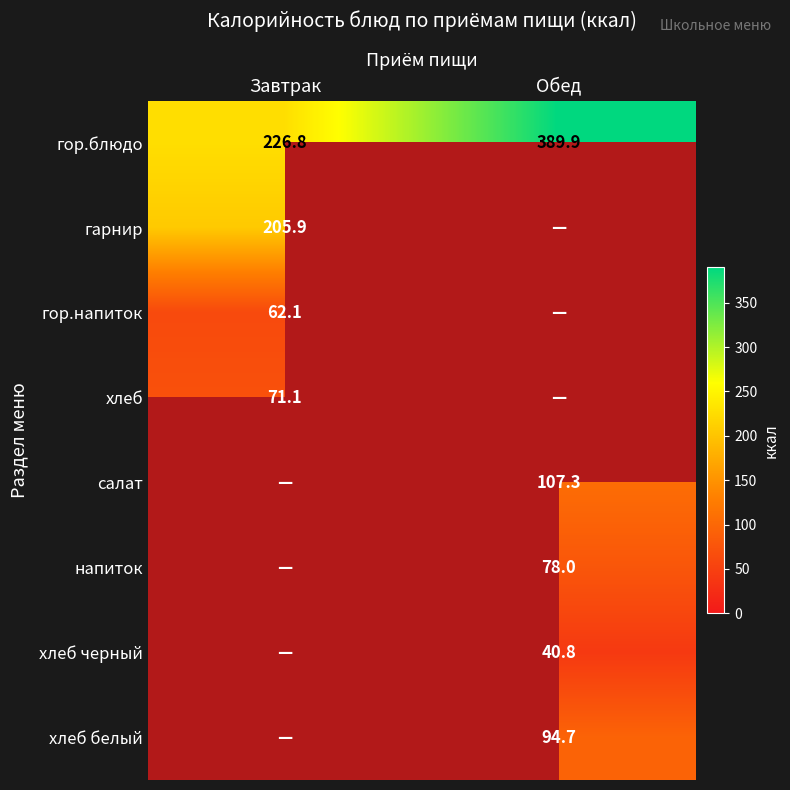

The гарнир series shows 205.9 at Завтрак. True or false?

True